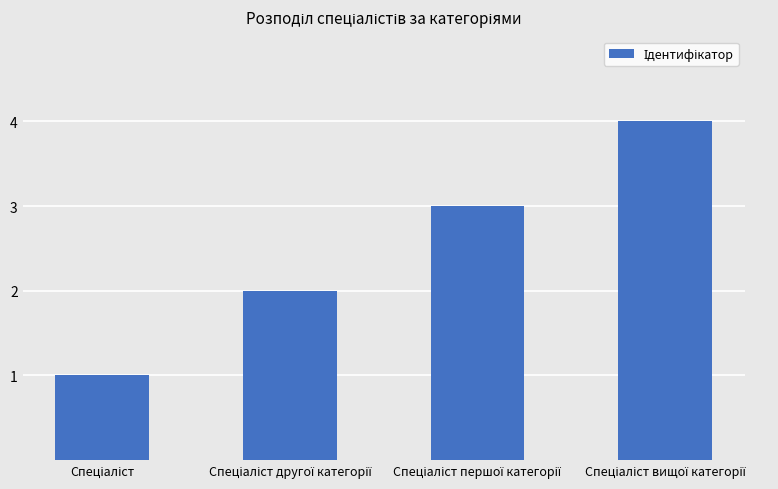

What is the greatest value displayed?

4